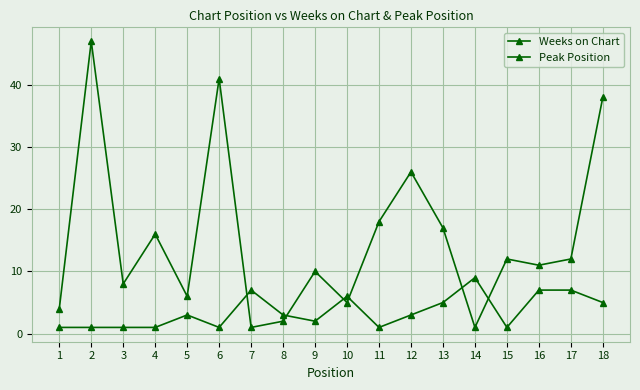

How many lines are shown in the chart?

2